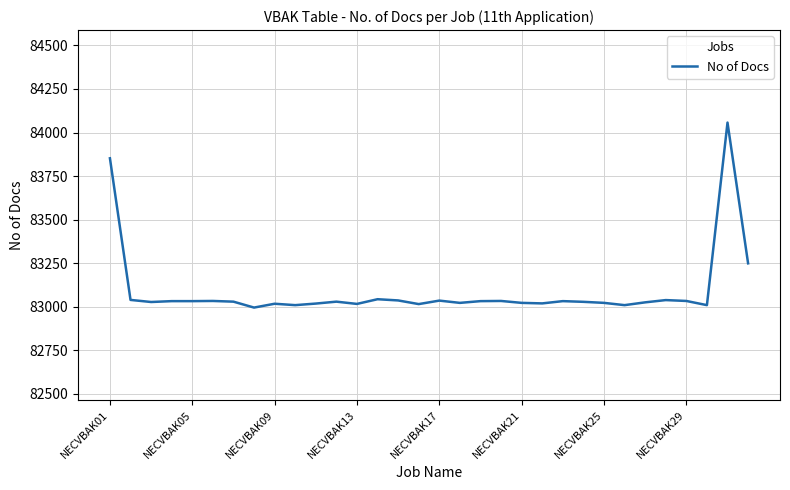

What is the smallest value displayed?

82995